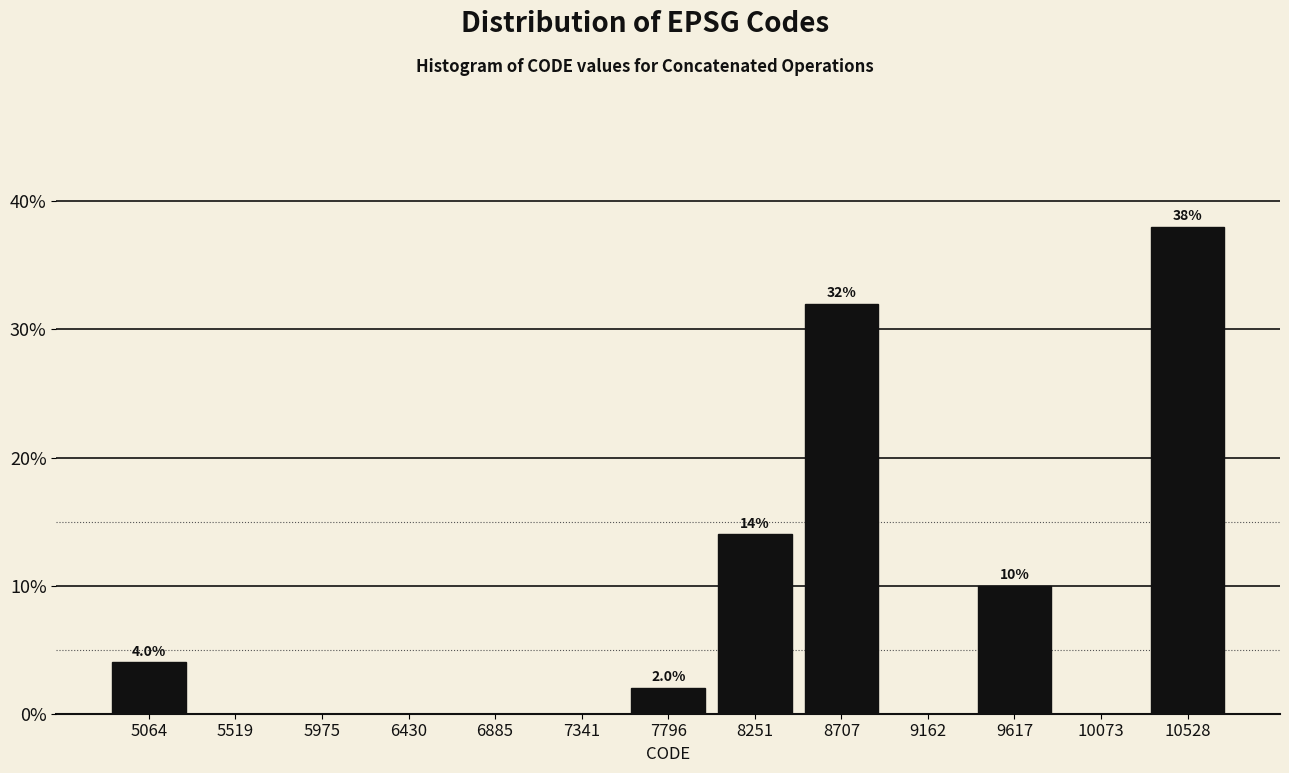

Which range on the x-axis has the tallest bar?

10300 to 10750